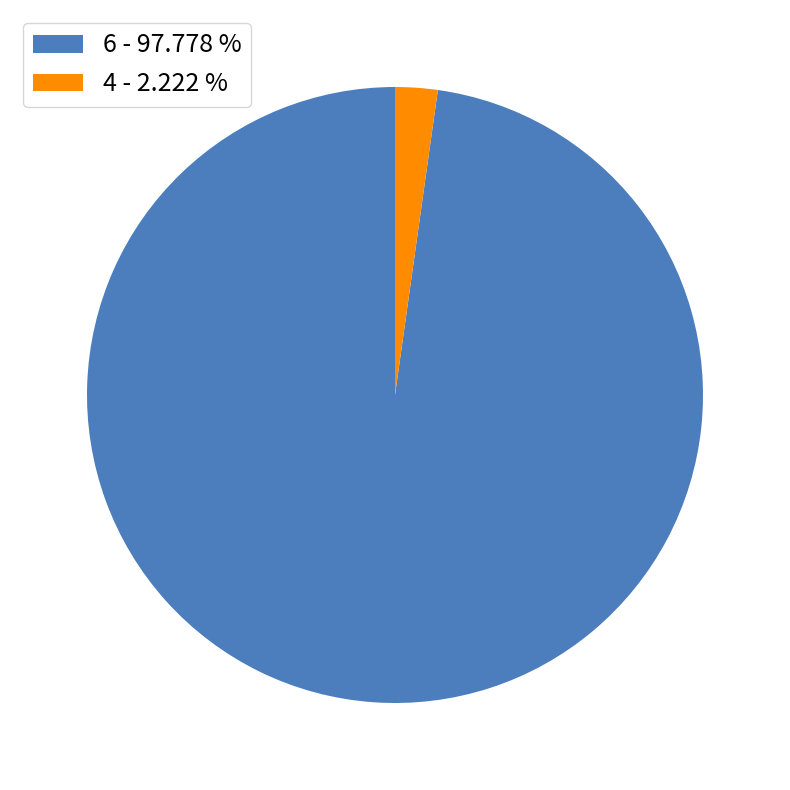

What is the ratio of the value at 6 - 97.778 % to the value at 4 - 2.222 %?

44.0